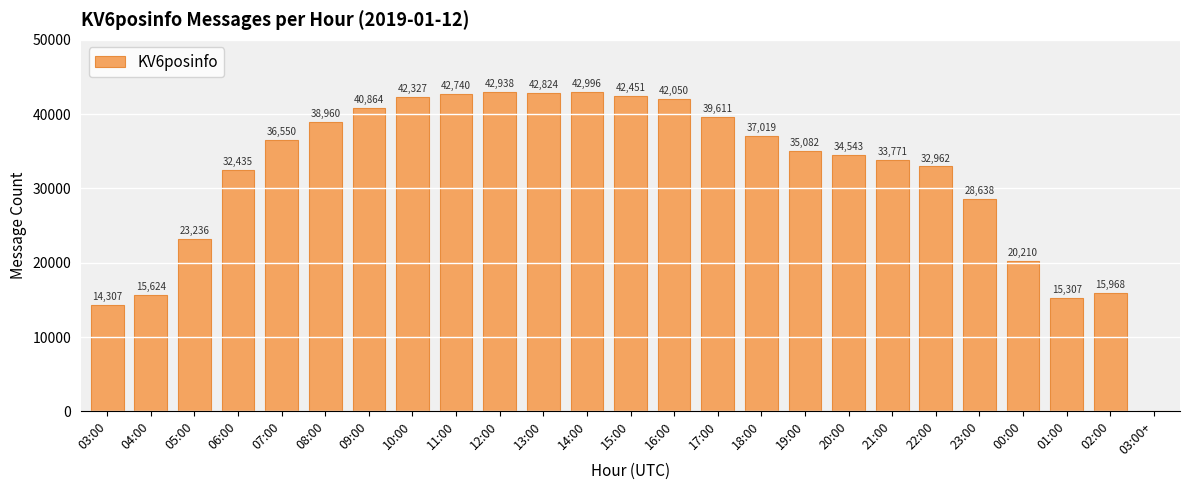

Reading left to right, extract all data points from this chart.

03:00=14307	04:00=15624	05:00=23236	06:00=32435	07:00=36550	08:00=38960	09:00=40864	10:00=42327	11:00=42740	12:00=42938	13:00=42824	14:00=42996	15:00=42451	16:00=42050	17:00=39611	18:00=37019	19:00=35082	20:00=34543	21:00=33771	22:00=32962	23:00=28638	00:00=20210	01:00=15307	02:00=15968	03:00+=4